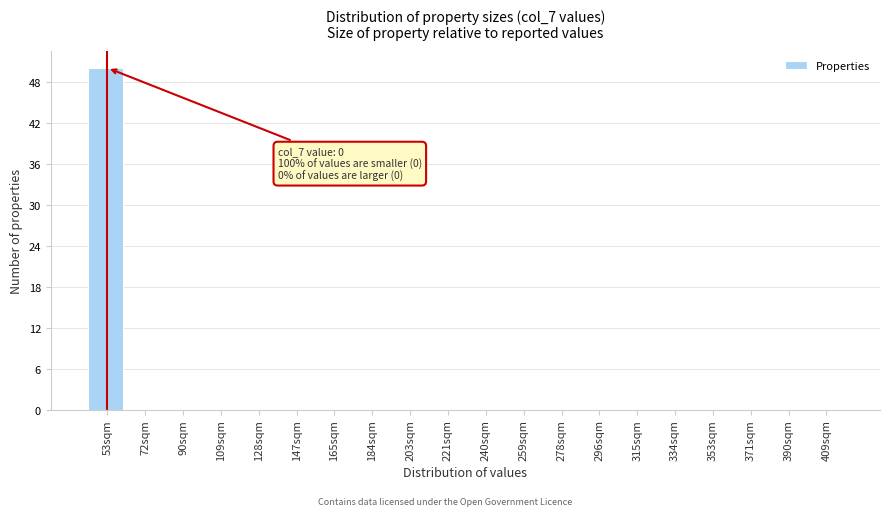

Reading left to right, list all the values displayed in this chart.

53sqm=50	72sqm=0	90sqm=0	109sqm=0	128sqm=0	147sqm=0	165sqm=0	184sqm=0	203sqm=0	221sqm=0	240sqm=0	259sqm=0	278sqm=0	296sqm=0	315sqm=0	334sqm=0	353sqm=0	371sqm=0	390sqm=0	409sqm=0